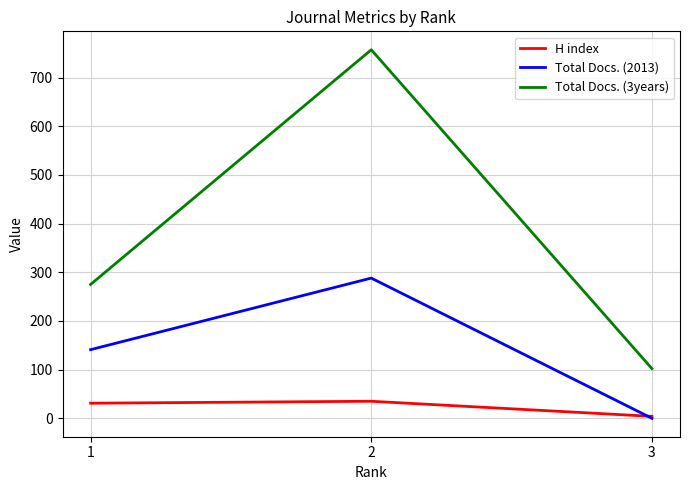

At which category is the sum across all series the highest?

2